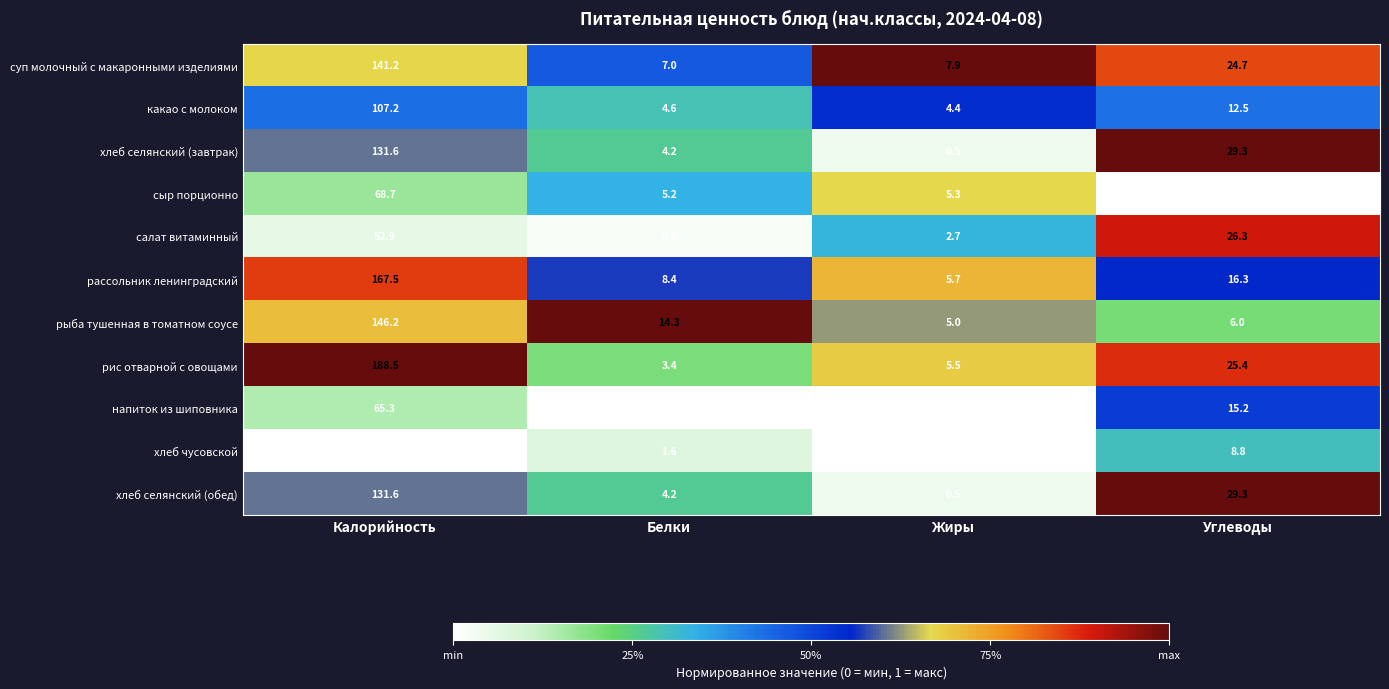

What is the difference between the рыба тушенная в томатном соусе values at Калорийность and Жиры?

141.2